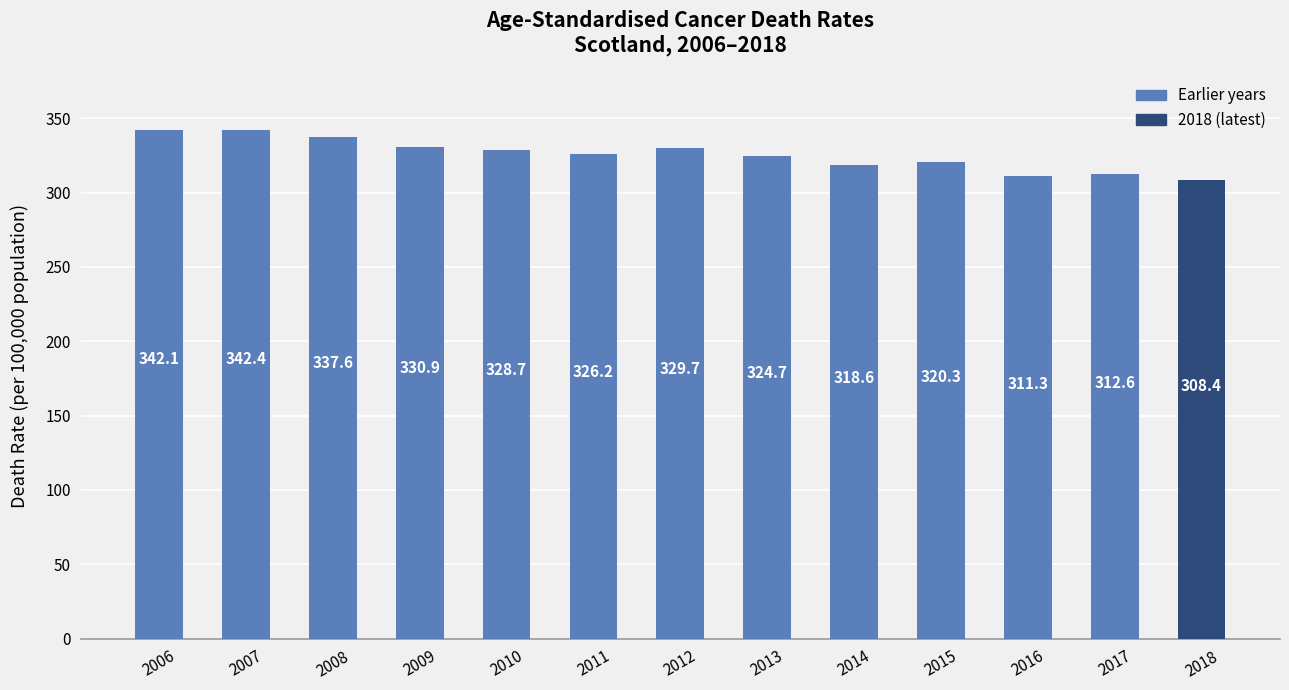

How many data points are less than 326?

6